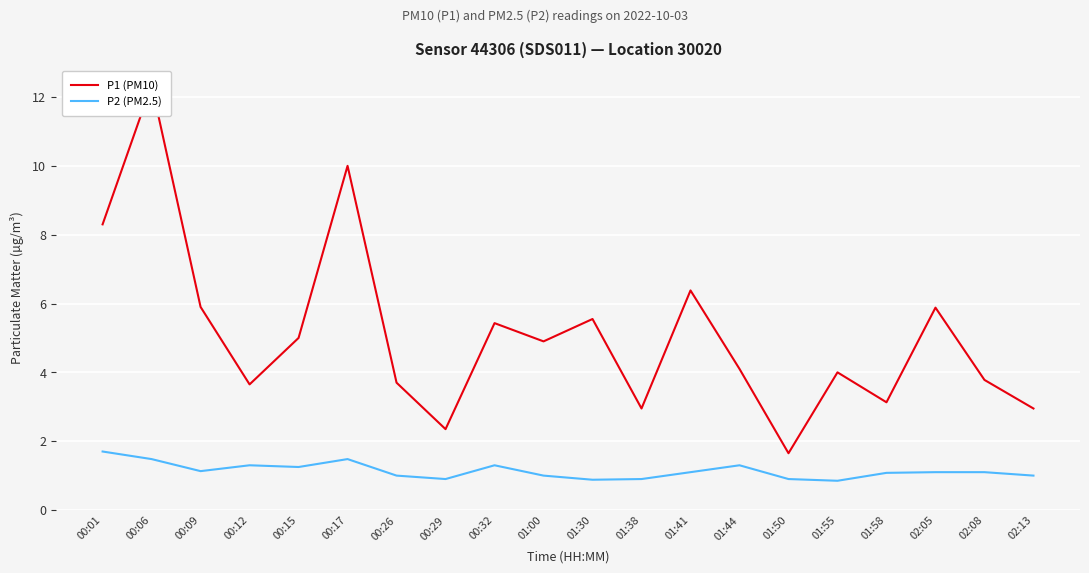

What are all the series names shown in the legend?

P1 (PM10), P2 (PM2.5)